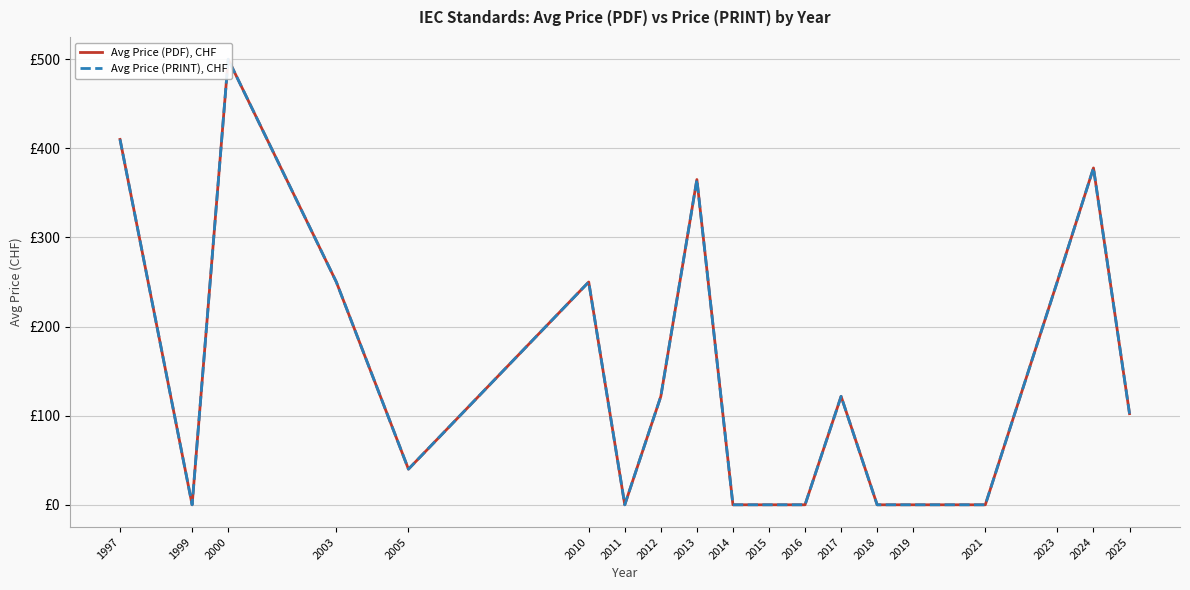

True or false: Avg Price (PRINT), CHF has a value of -325.1 at 2015.

False